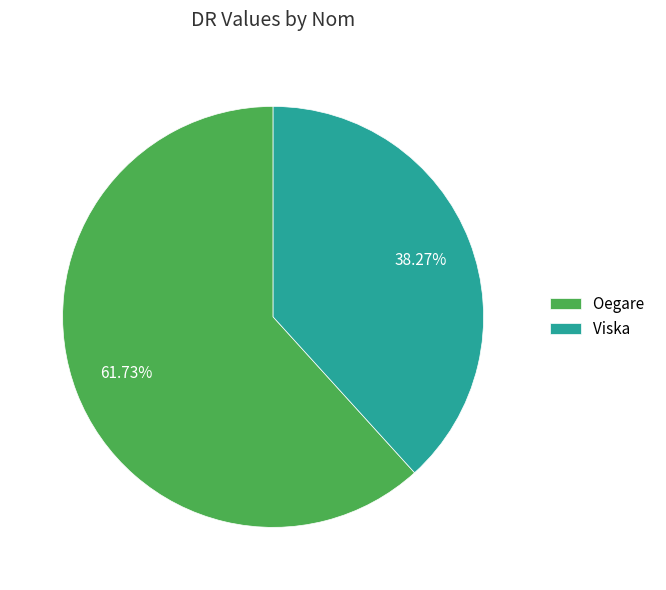

Approximately how many times larger is the value at Viska compared to Oegare?

0.6